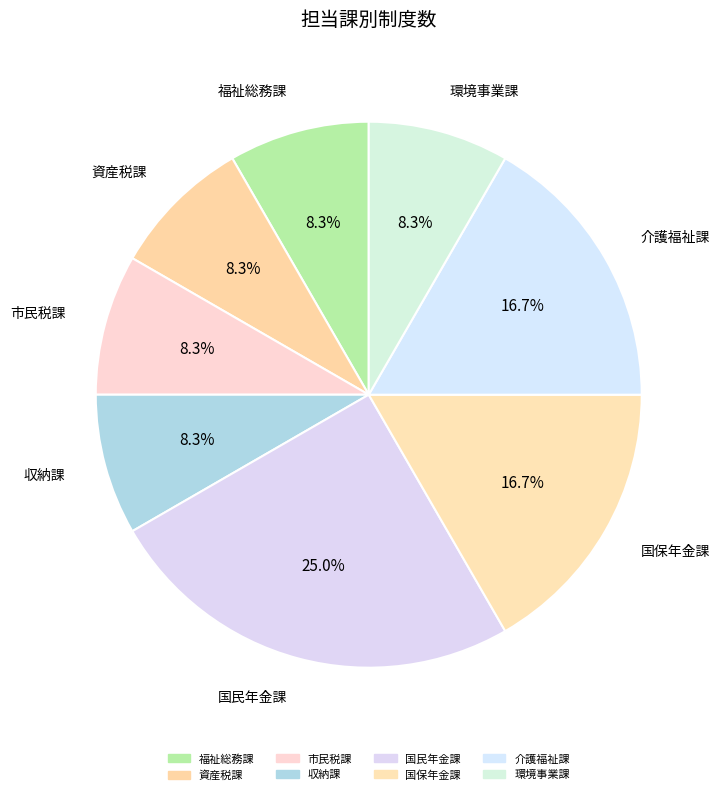

Which slice is the largest?

国民年金課